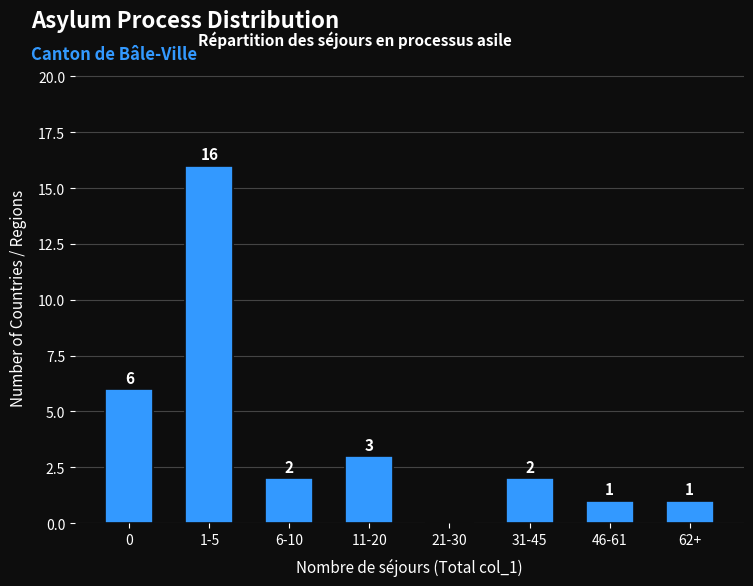

Reading left to right, extract all data points from this chart.

0=6	1-5=16	6-10=2	11-20=3	21-30=0	31-45=2	46-61=1	62+=1